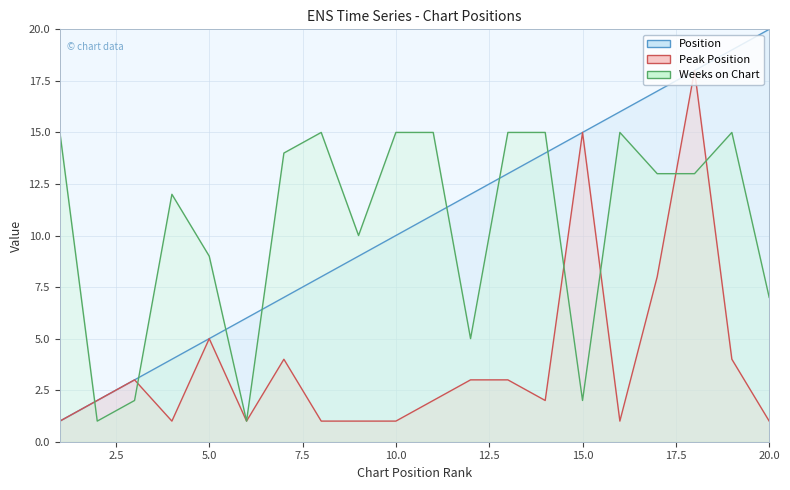

What is the value of the Position point at the 17th from the left?

17